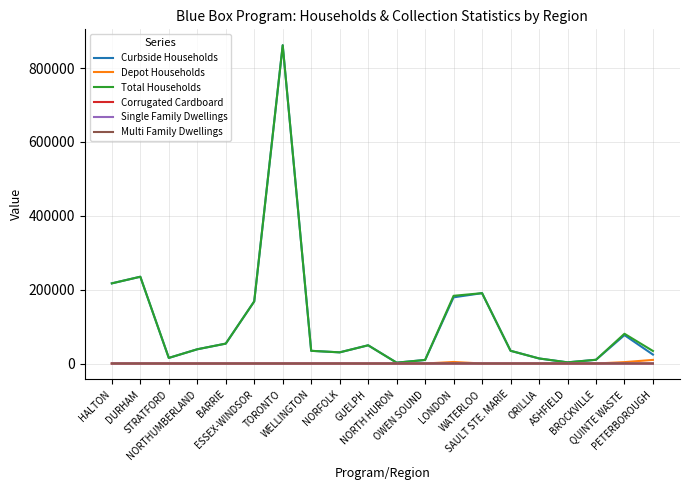

At which label is Corrugated Cardboard closest to 1?

DURHAM